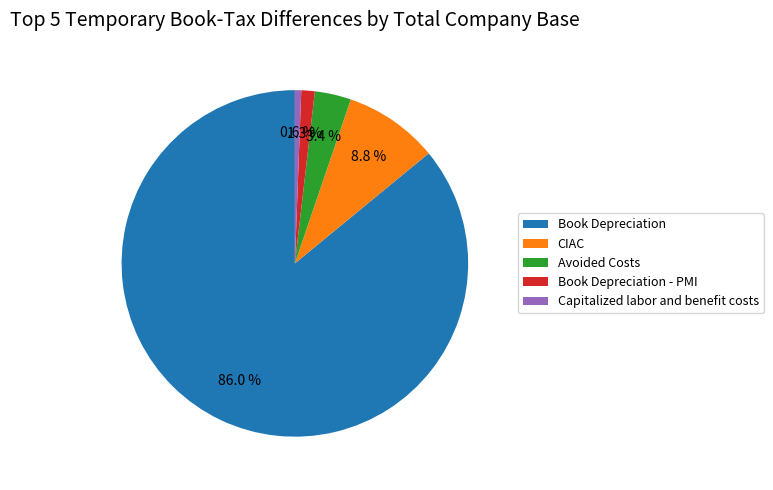

Which category accounts for the majority?

Book Depreciation